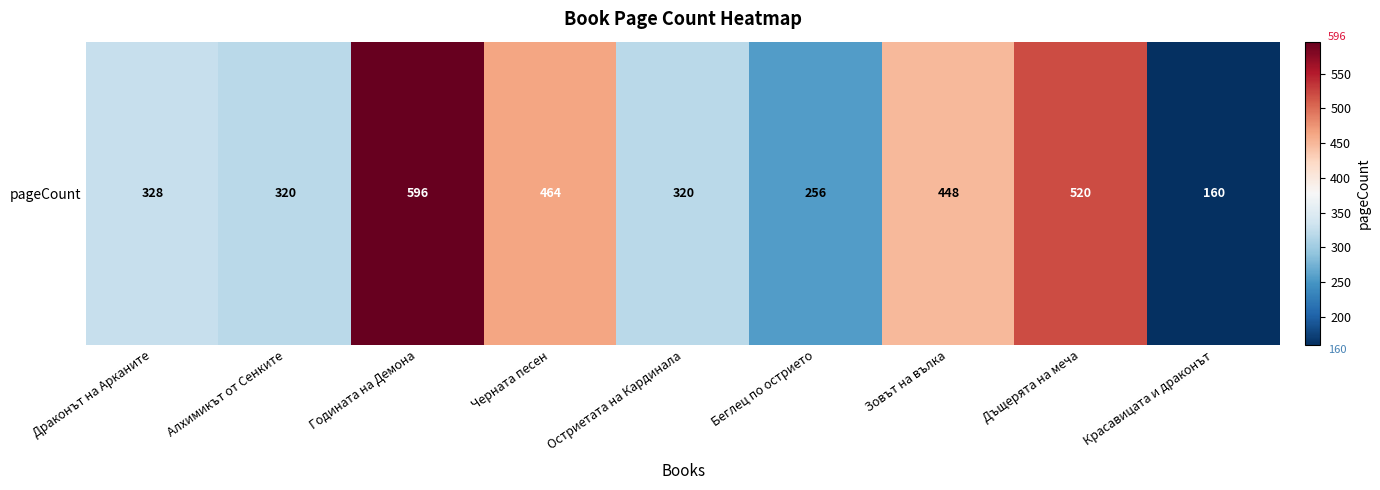

List the labels in order of value, largest first.

Годината на Демона, Дъщерята на меча, Черната песен, Зовът на вълка, Драконът на Арканите, Алхимикът от Сенките, Остриетата на Кардинала, Беглец по острието, Красавицата и драконът